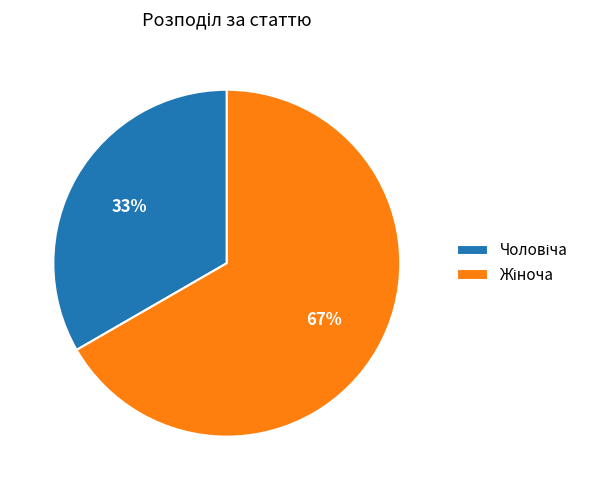

Does any single category account for the majority?

Yes